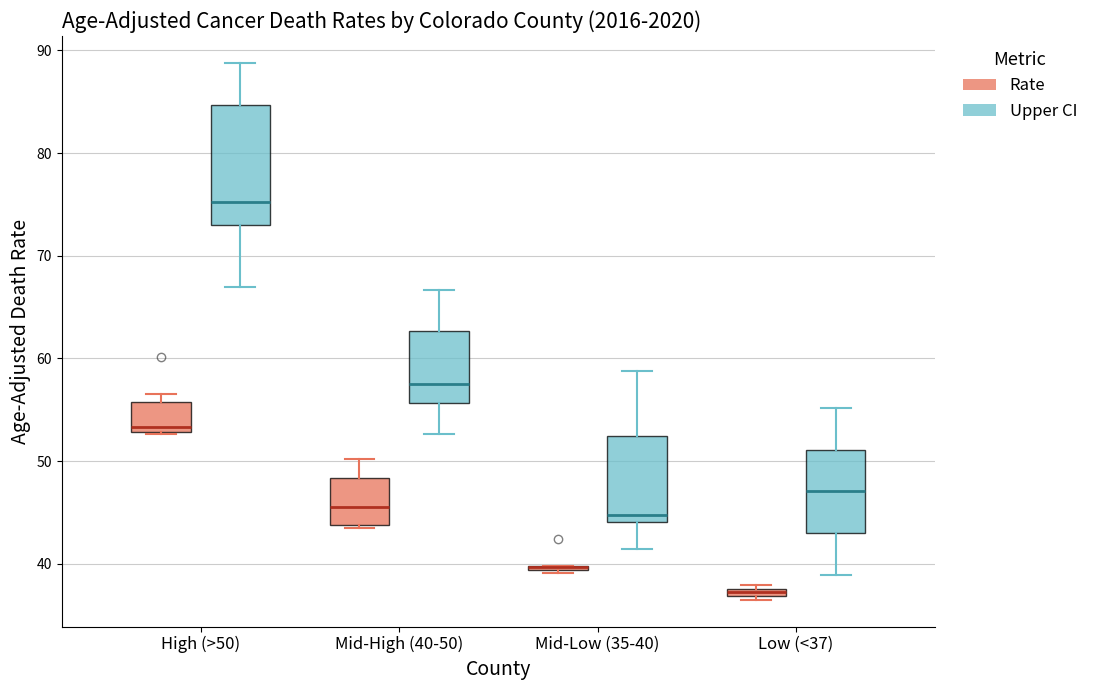

Where does the lower whisker of the box for Mid-High (40-50) (Upper CI) end on the y-axis? The values are not printed on the chart, so give them approximately, as read against the axis.

53